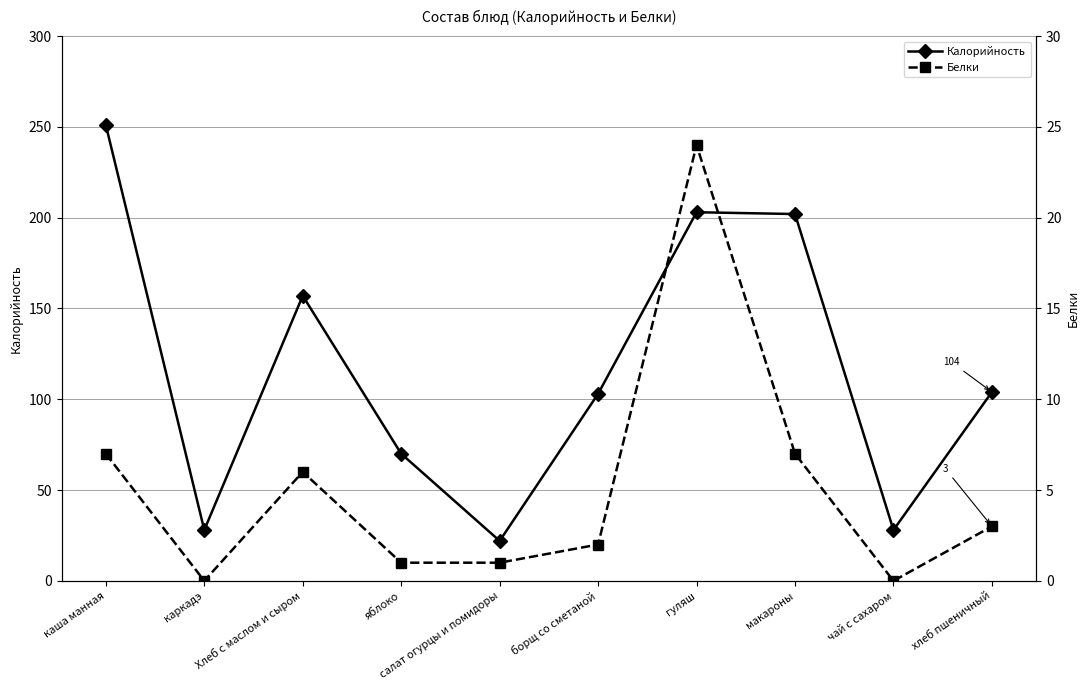

What is the sum of the Калорийность values at хлеб пшеничный and борщ со сметаной?

207